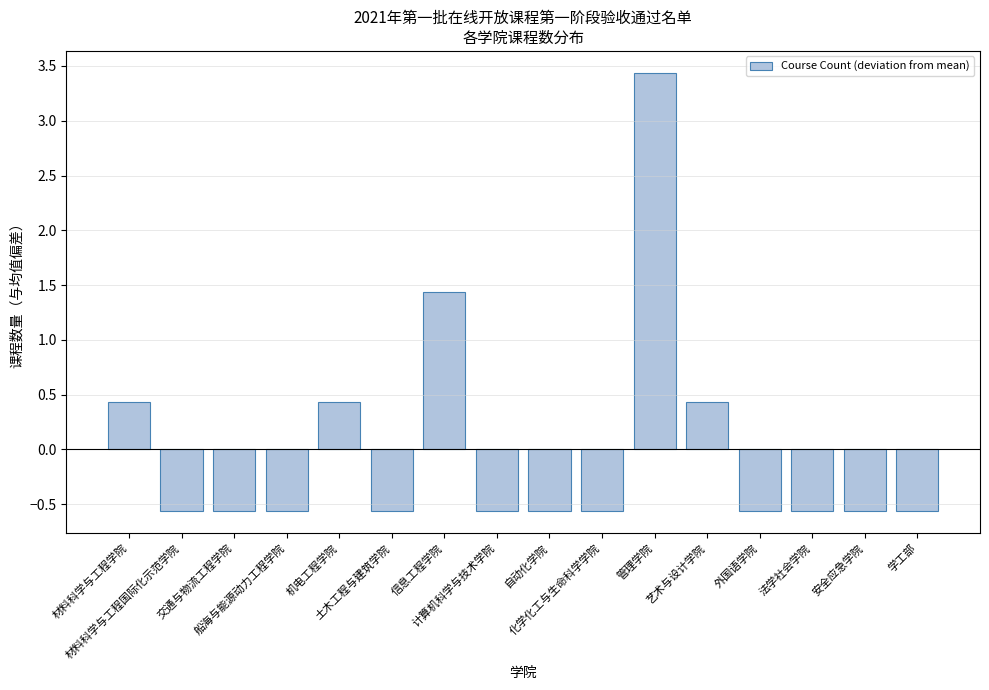

What is the minimum value shown in the chart?

-0.6